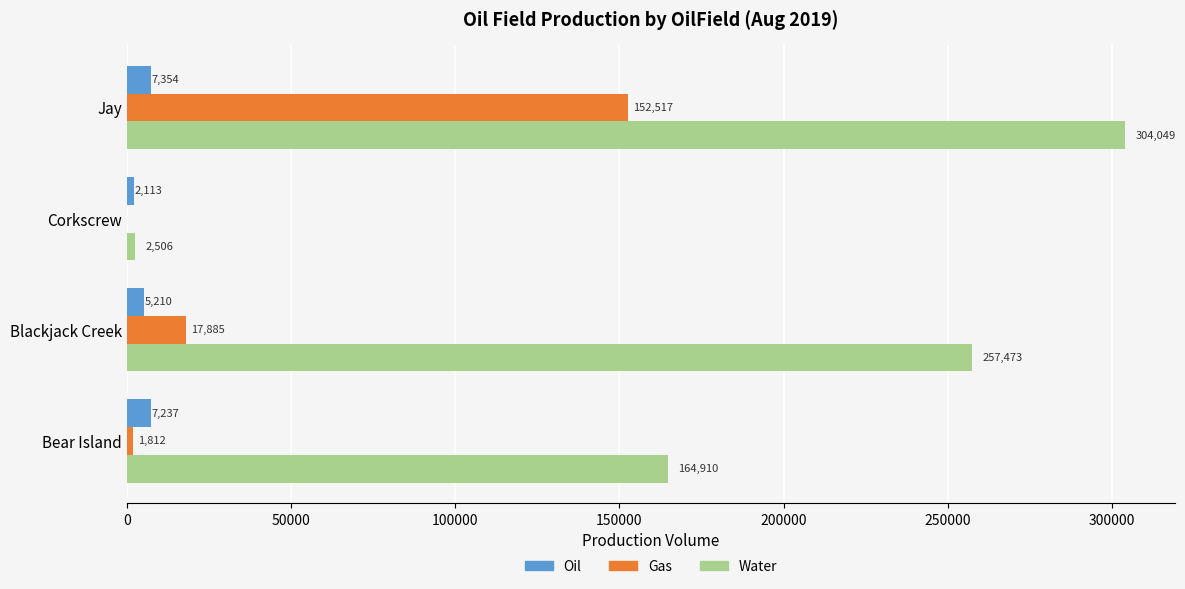

The value of Gas at Blackjack Creek is 17885. True or false?

True